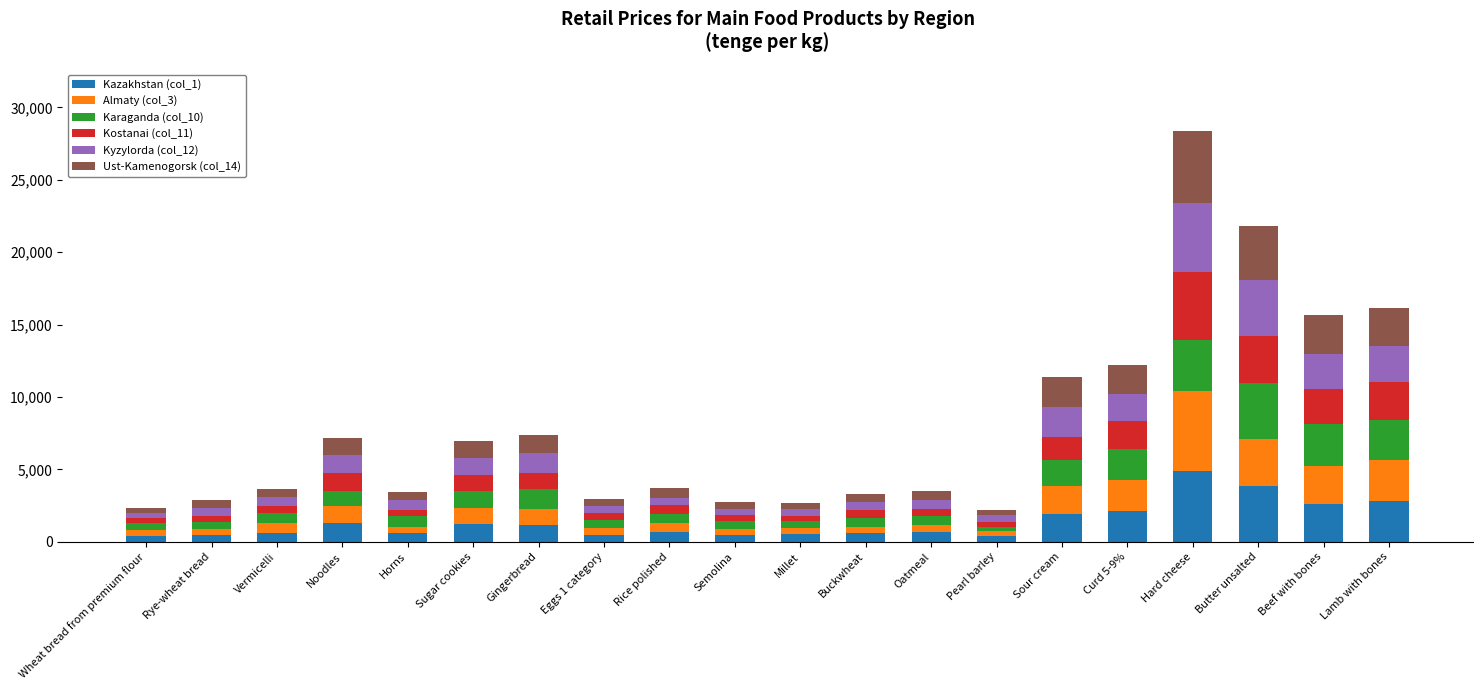

Is it true that Kazakhstan (col_1) equals 1620 at Butter unsalted?

False